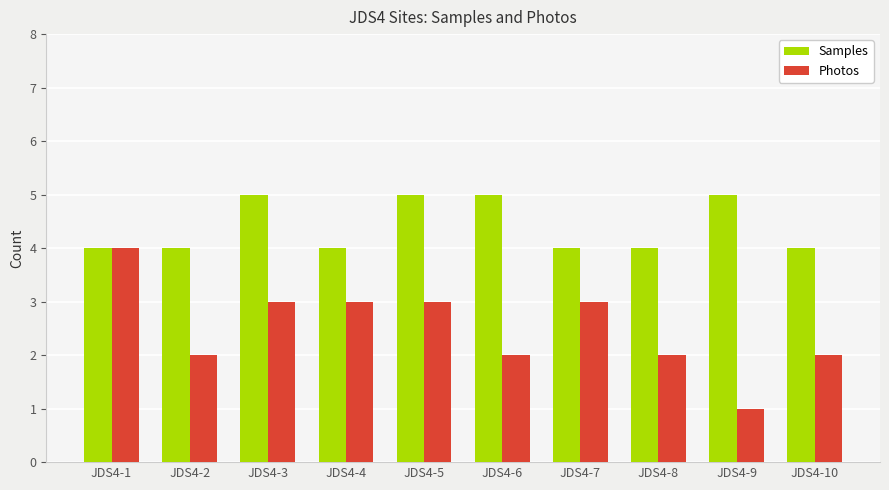

How many distinct data groups are displayed?

2